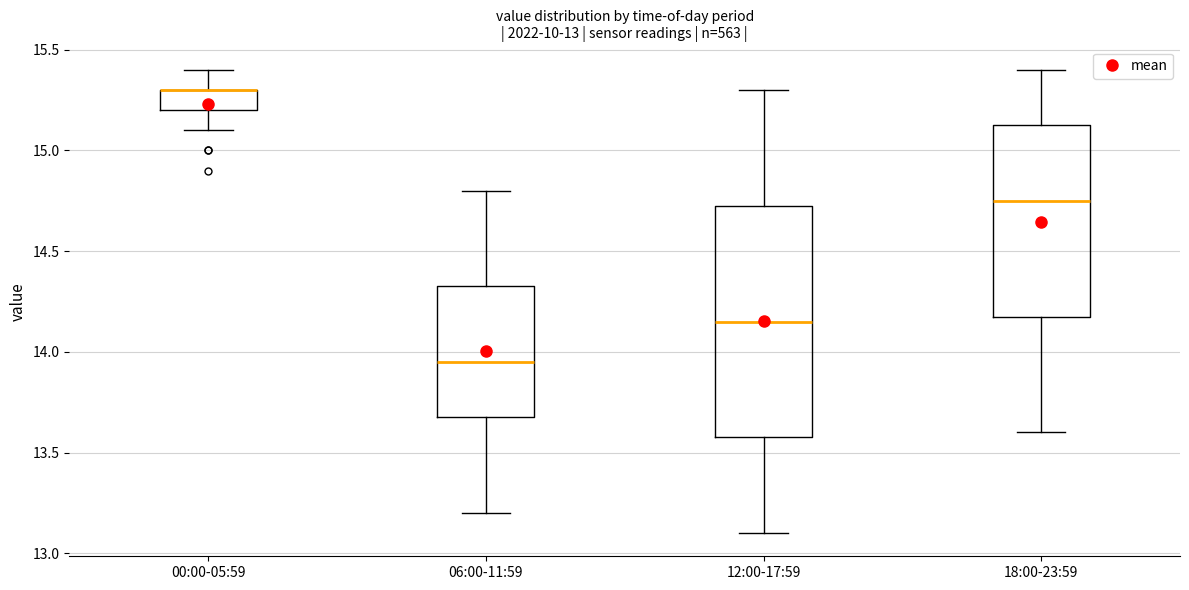

Comparing the boxes themselves (not the whiskers), which one is the tallest?

12:00-17:59